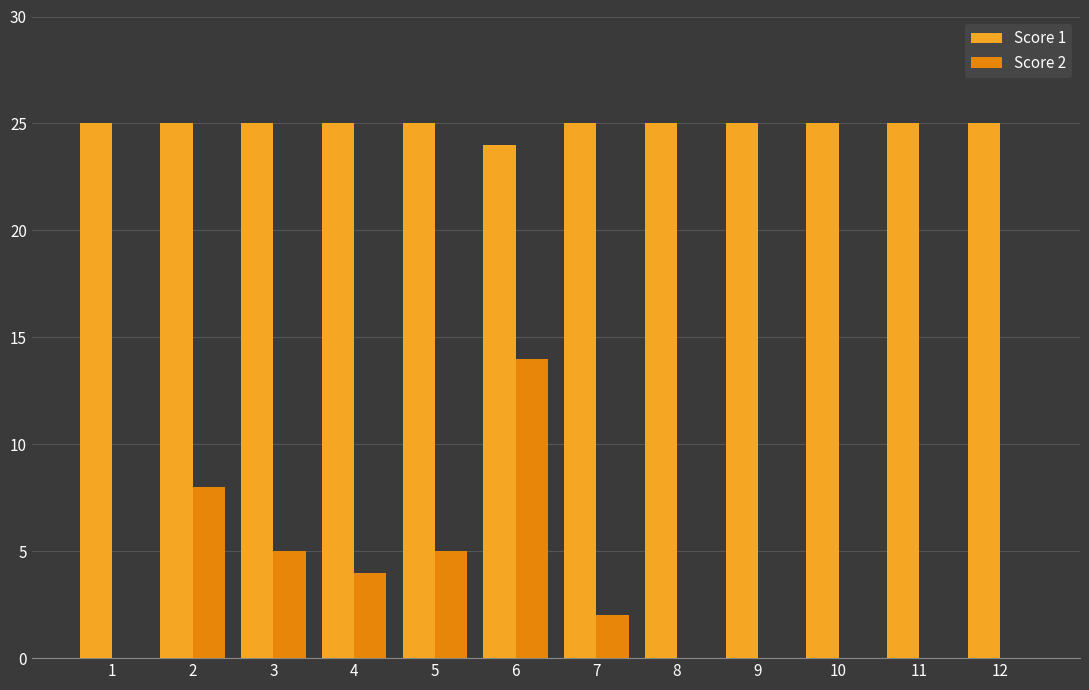

How many categories are shown in the chart?

12